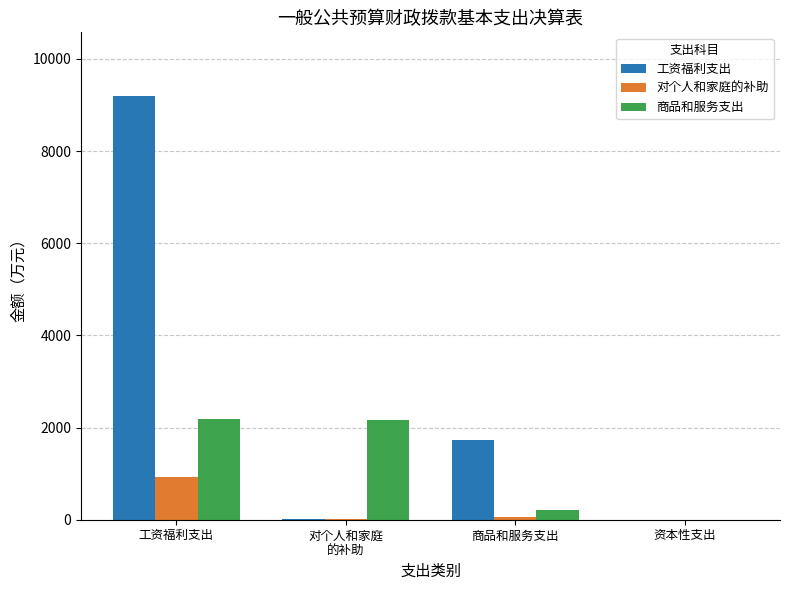

Which series has the largest range (max minus min)?

工资福利支出